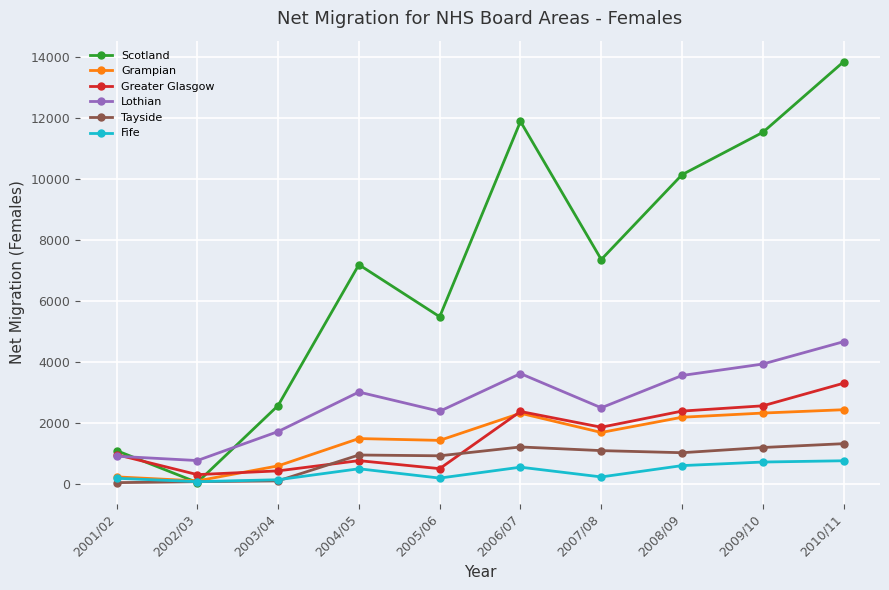

What is the label of the 8th point from the right?

2003/04